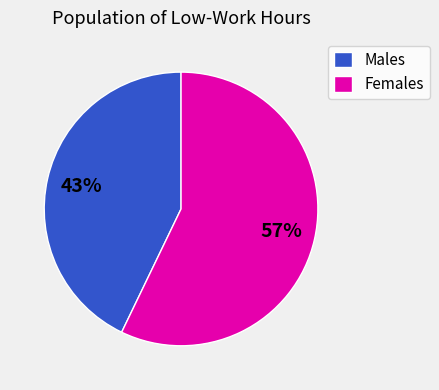

Which has a higher value, Females or Males?

Females